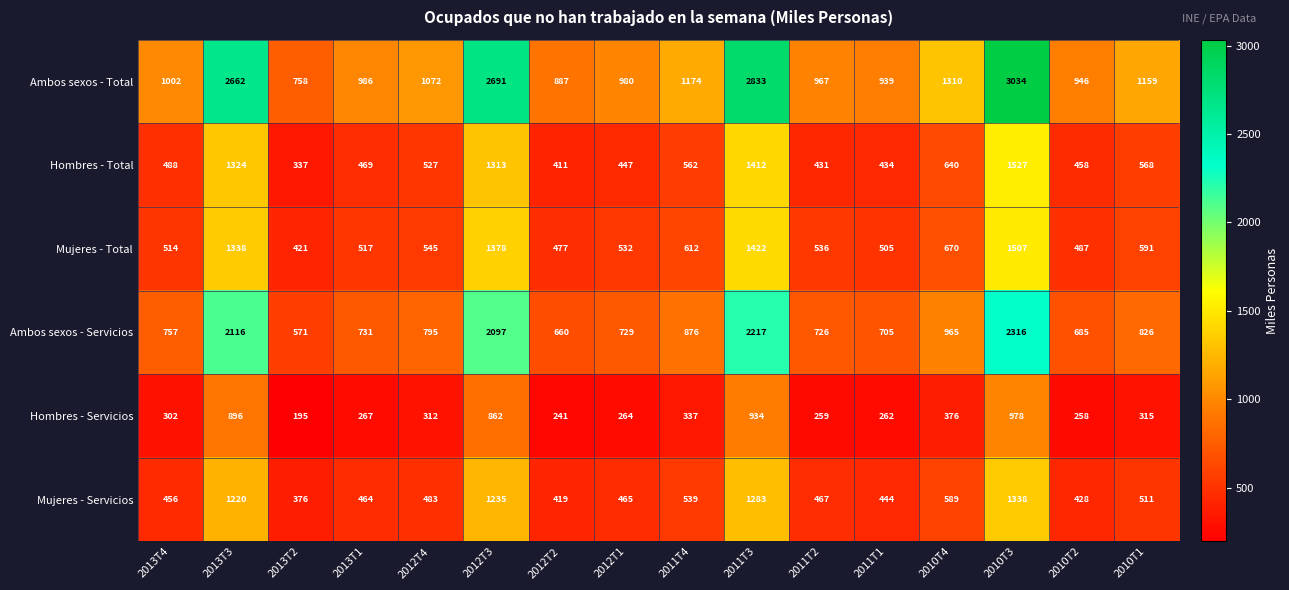

What is the greatest value displayed?

3034